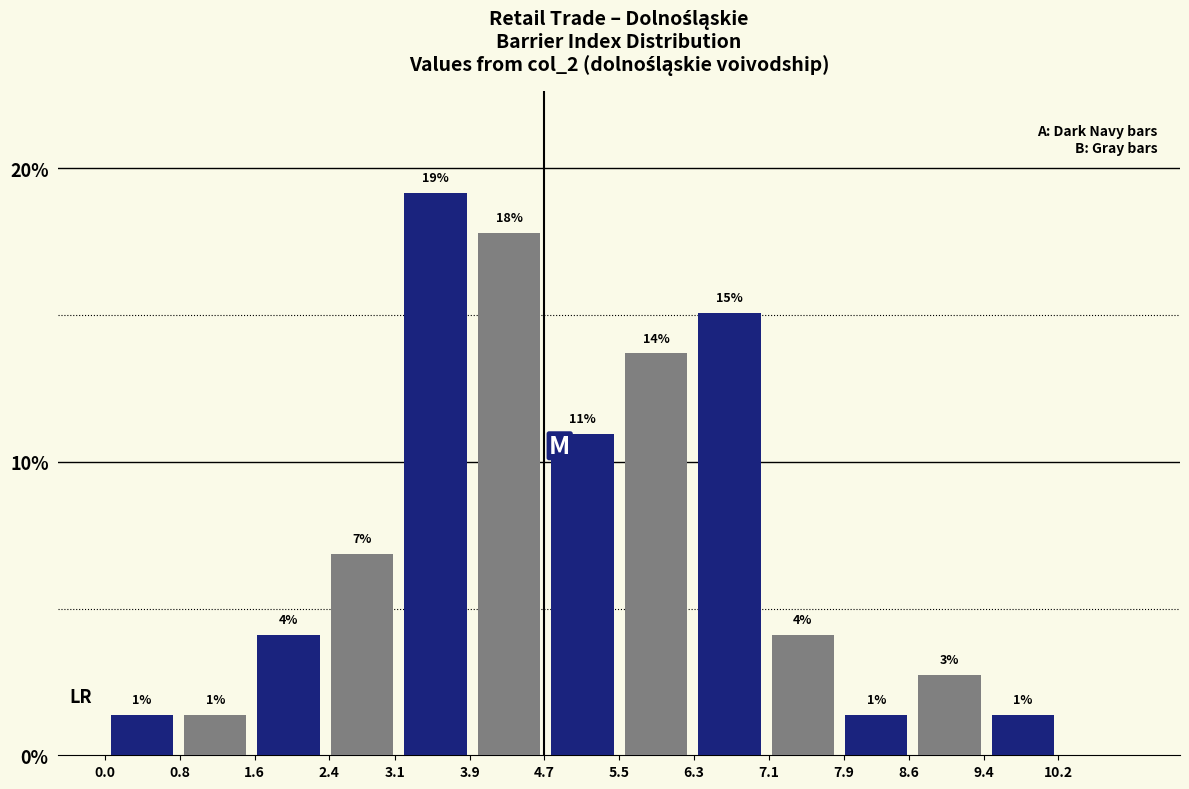

How many groups of bars are there?

7